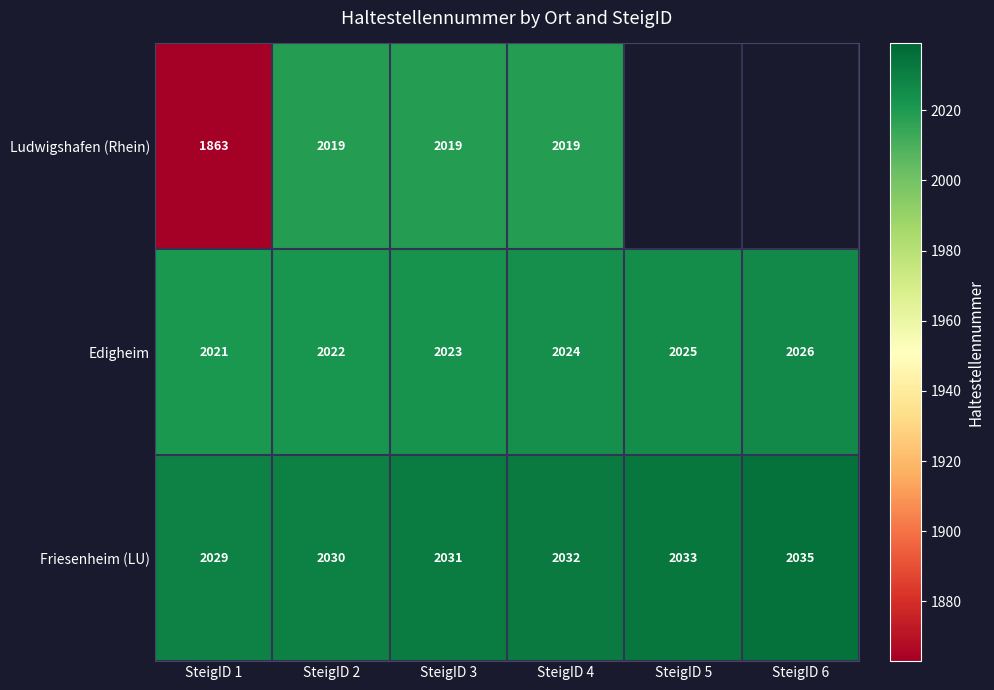

Which category has the lowest value in the Friesenheim (LU) series?

SteigID 1